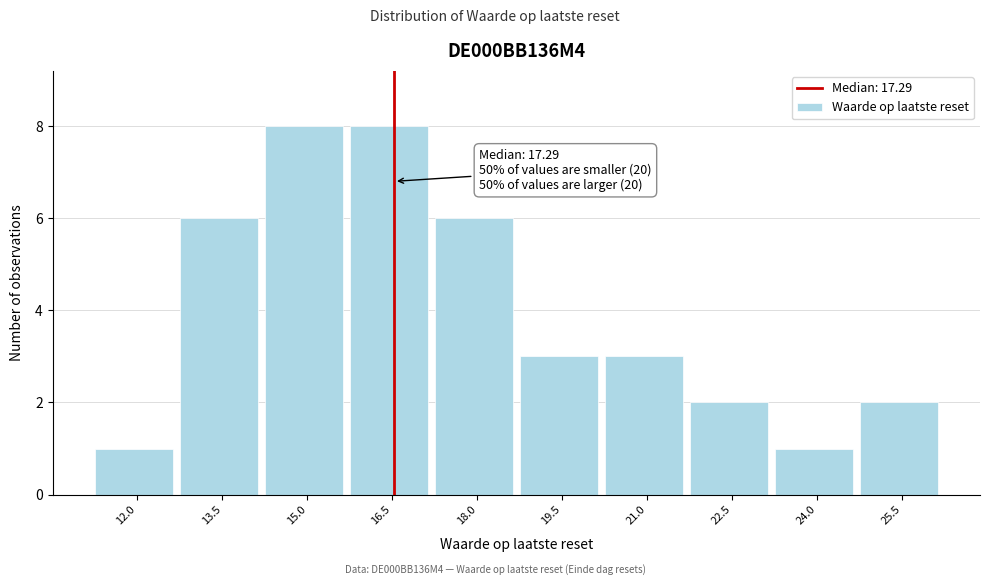

Reading left to right, list all the values displayed in this chart.

12.0=1	13.5=6	15.0=8	16.5=8	18.0=6	19.5=3	21.0=3	22.5=2	24.0=1	25.5=2